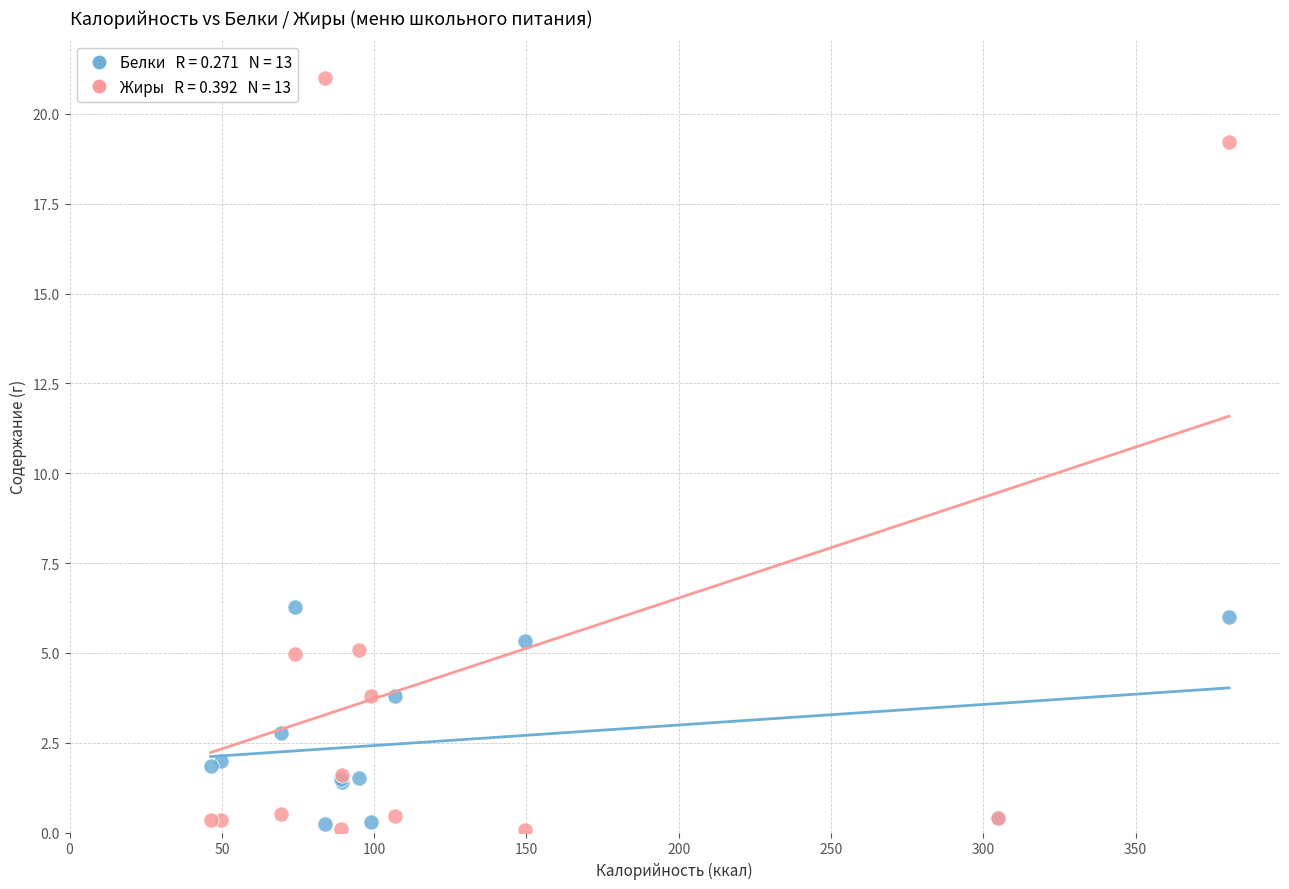

Across all series, what Y value is closest to 10?

6.3